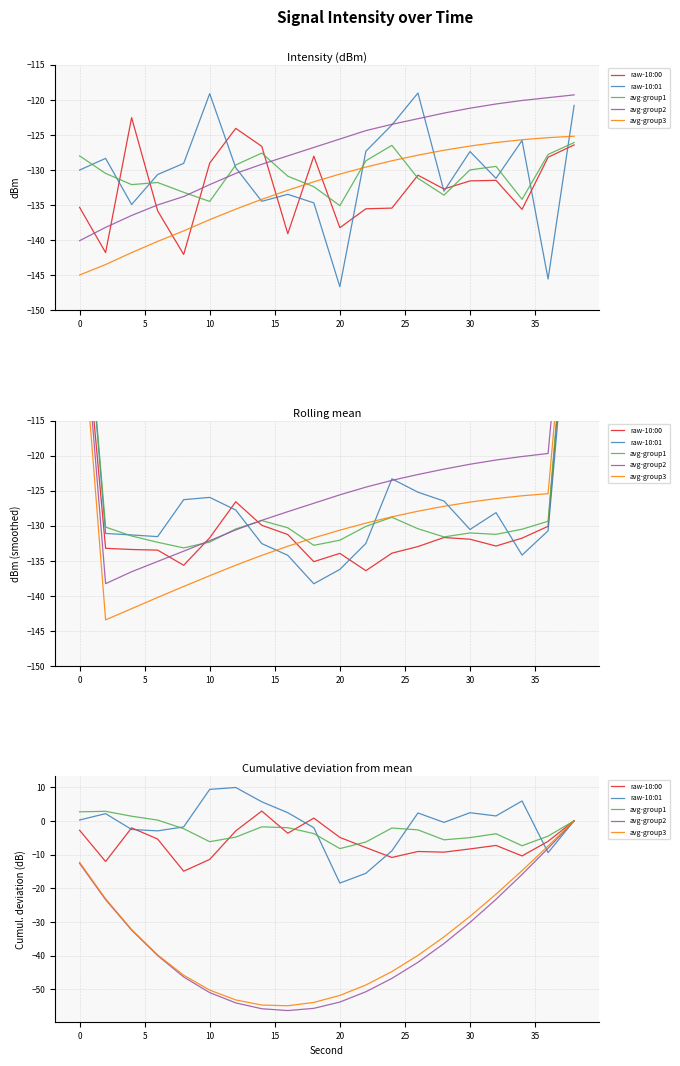

The avg-group3 series shows -51.8 at 20. True or false?

True